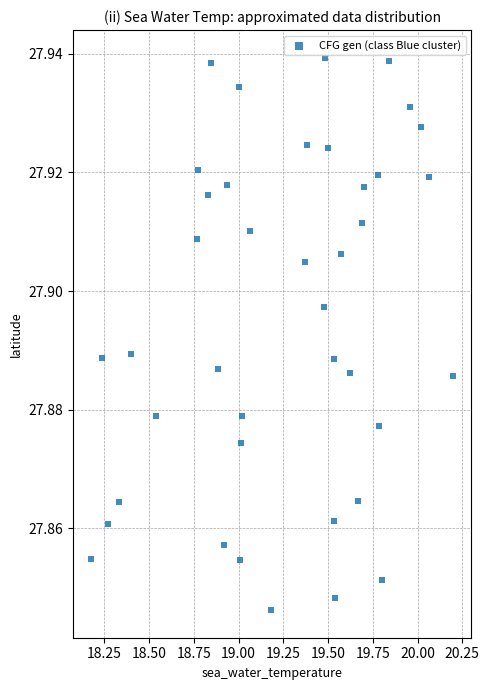

What is the range of X values (max minus min)?

2.0